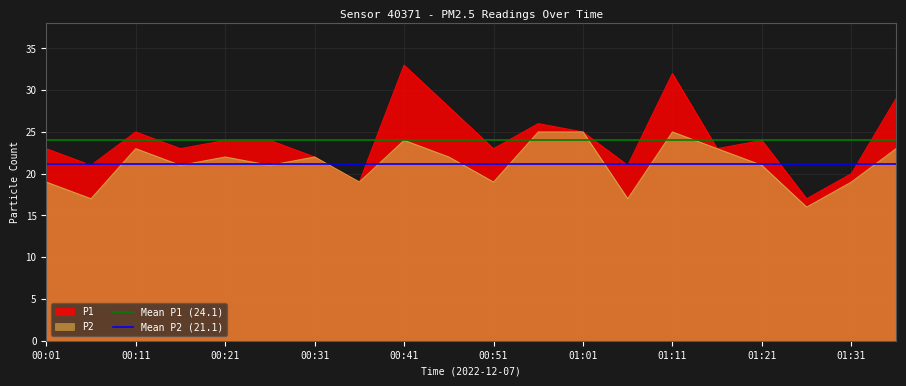

What is the value of the Mean P1 (24.1) point at the 1st from the left?

24.1